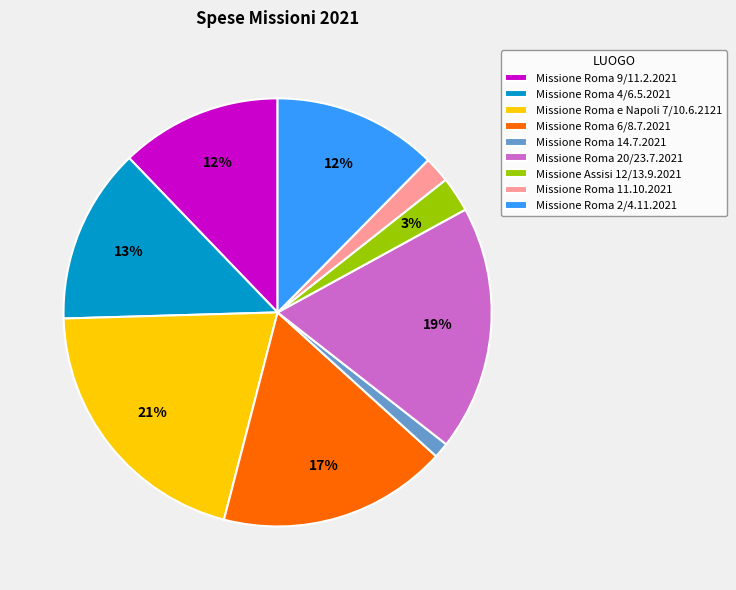

Is the sum of Missione Roma 2/4.11.2021 and Missione Roma 6/8.7.2021 greater than half?

No